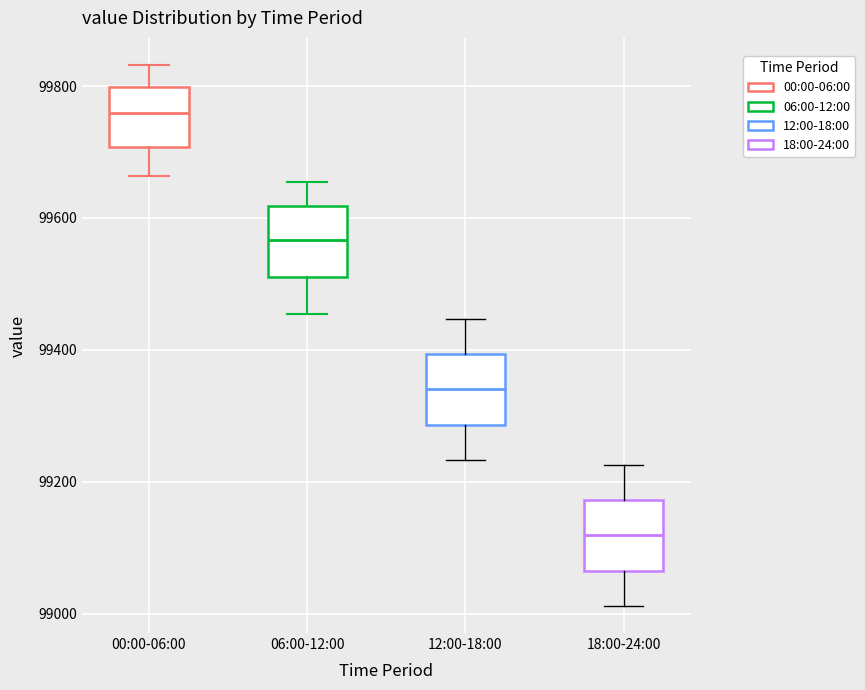

Reading left to right, read every box against the y-axis: the position of its median line, the range the box covers, and the ends of its whiskers. The values are not printed on the chart, so give them approximately, as read against the axis.

00:00-06:00: median 99760, box 99700 to 99800, whiskers 99660 to 99840
06:00-12:00: median 99560, box 99520 to 99620, whiskers 99460 to 99660
12:00-18:00: median 99340, box 99280 to 99400, whiskers 99240 to 99440
18:00-24:00: median 99120, box 99060 to 99180, whiskers 99020 to 99220